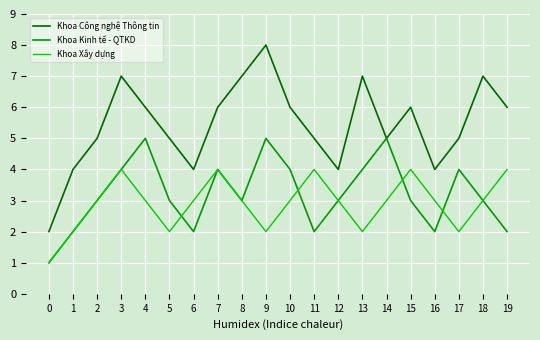

Reading left to right, what are all the values shown in this chart?

Khoa Công nghệ Thông tin: 0=2	1=4	2=5	3=7	4=6	5=5	6=4	7=6	8=7	9=8	10=6	11=5	12=4	13=7	14=5	15=6	16=4	17=5	18=7	19=6
Khoa Kinh tế - QTKD: 0=1	1=2	2=3	3=4	4=5	5=3	6=2	7=4	8=3	9=5	10=4	11=2	12=3	13=4	14=5	15=3	16=2	17=4	18=3	19=2
Khoa Xây dựng: 0=1	1=2	2=3	3=4	4=3	5=2	6=3	7=4	8=3	9=2	10=3	11=4	12=3	13=2	14=3	15=4	16=3	17=2	18=3	19=4